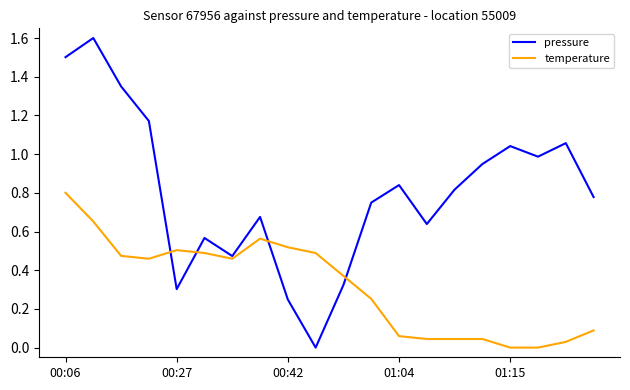

Which series has the largest range (max minus min)?

pressure